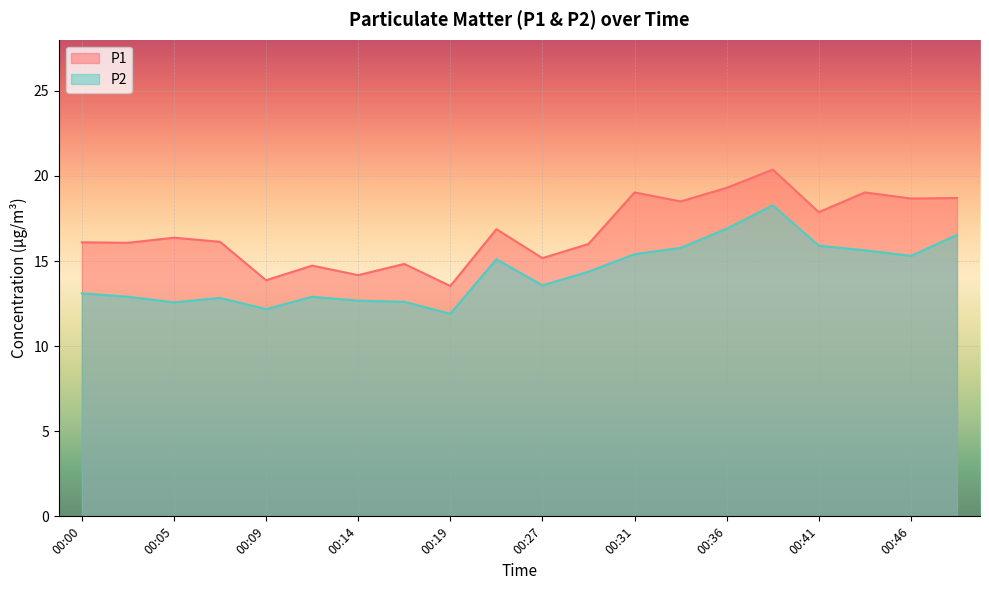

What are all the series names shown in the legend?

P1, P2